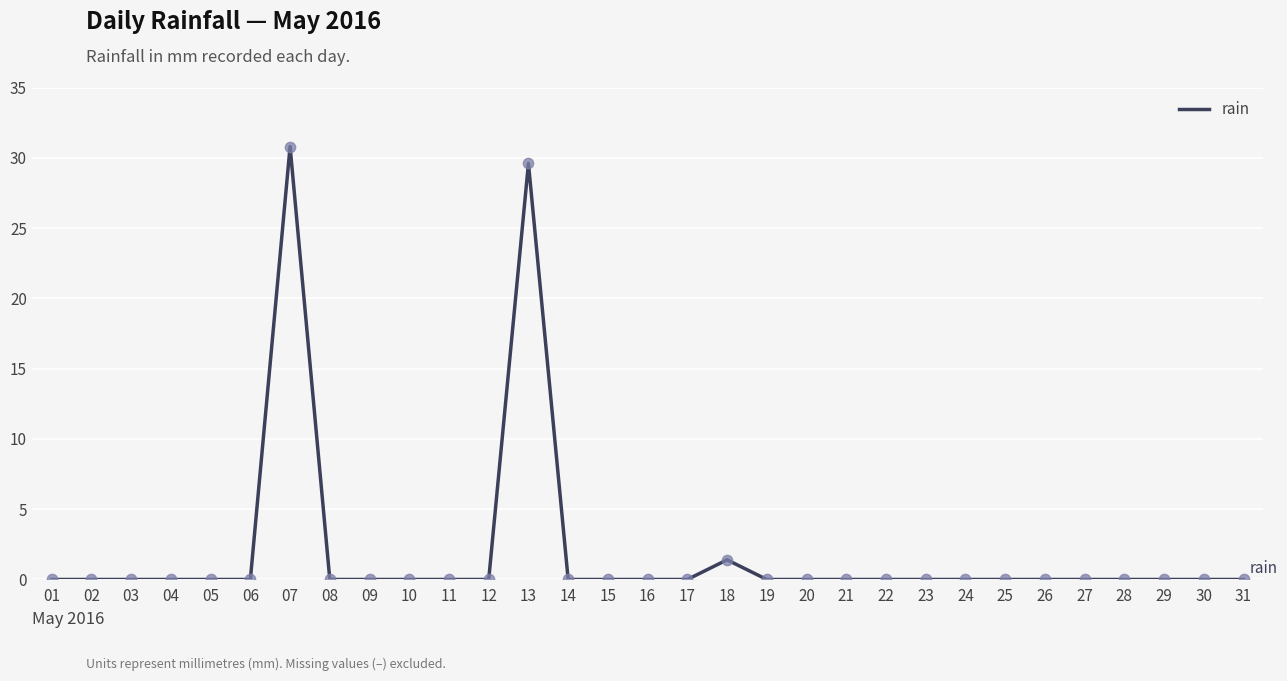

What is the change in value from 13 to 14?

-29.6